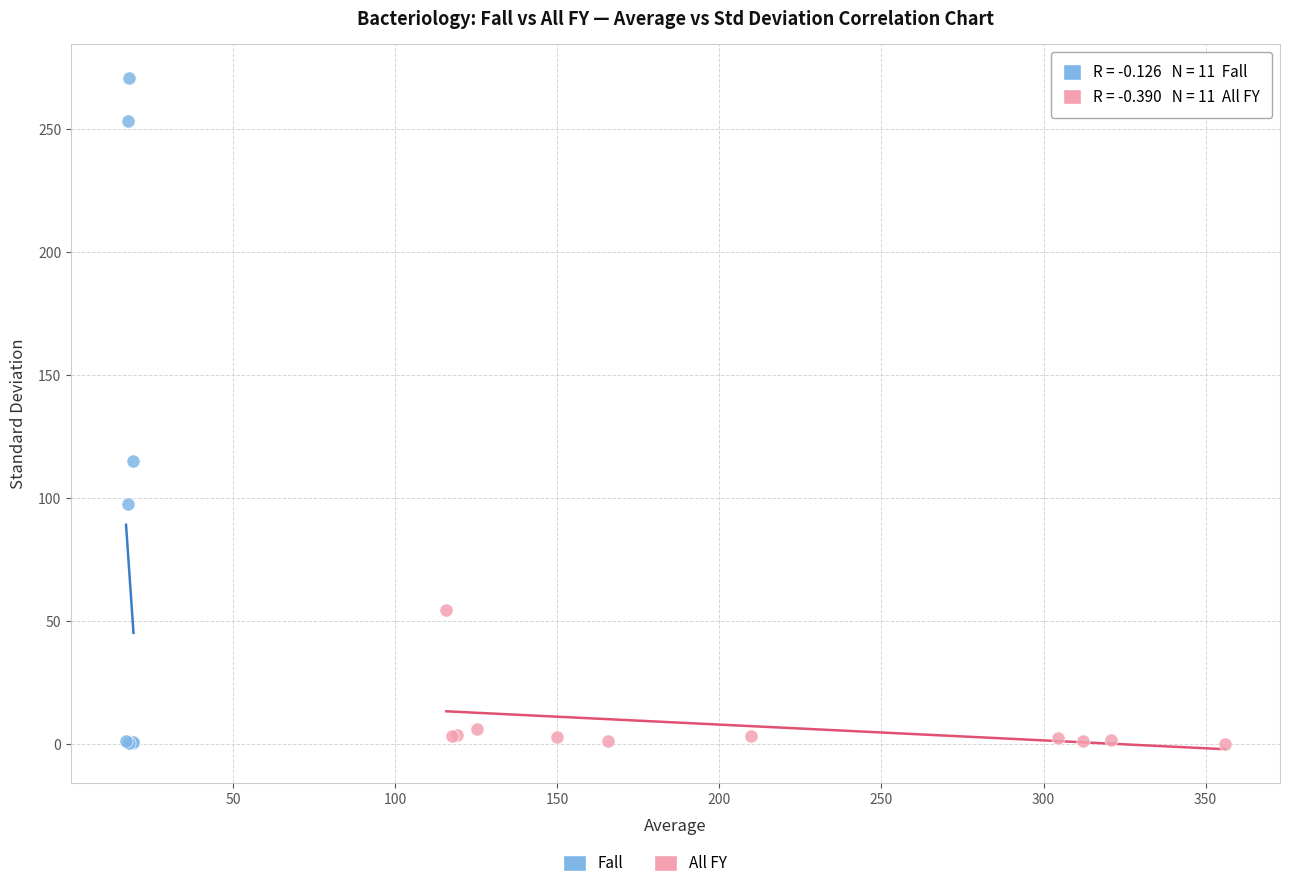

Which series reaches the maximum Y coordinate?

Fall